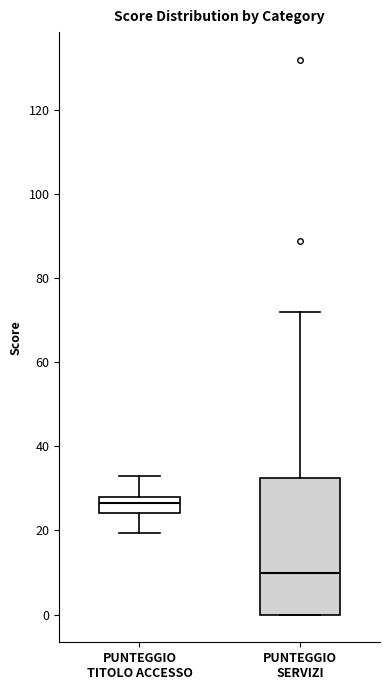

Where does the median line of the box for PUNTEGGIO SERVIZI sit on the y-axis? The values are not printed on the chart, so give them approximately, as read against the axis.

10